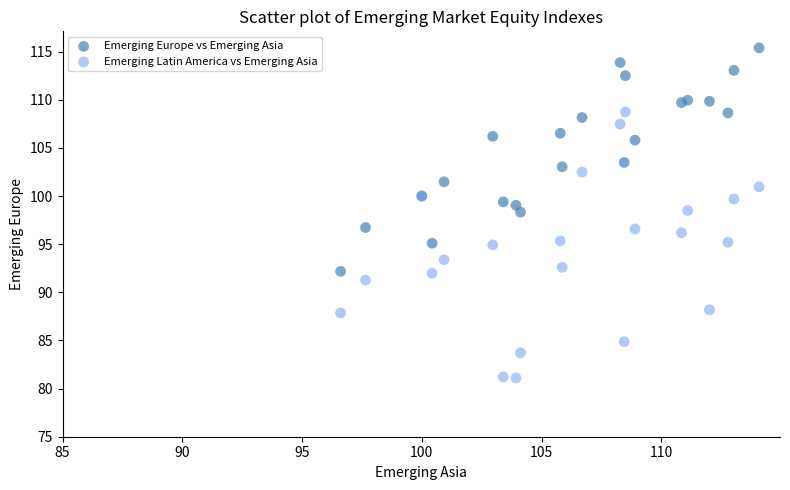

What is the X range (max minus min) for the scatter plot?

17.5